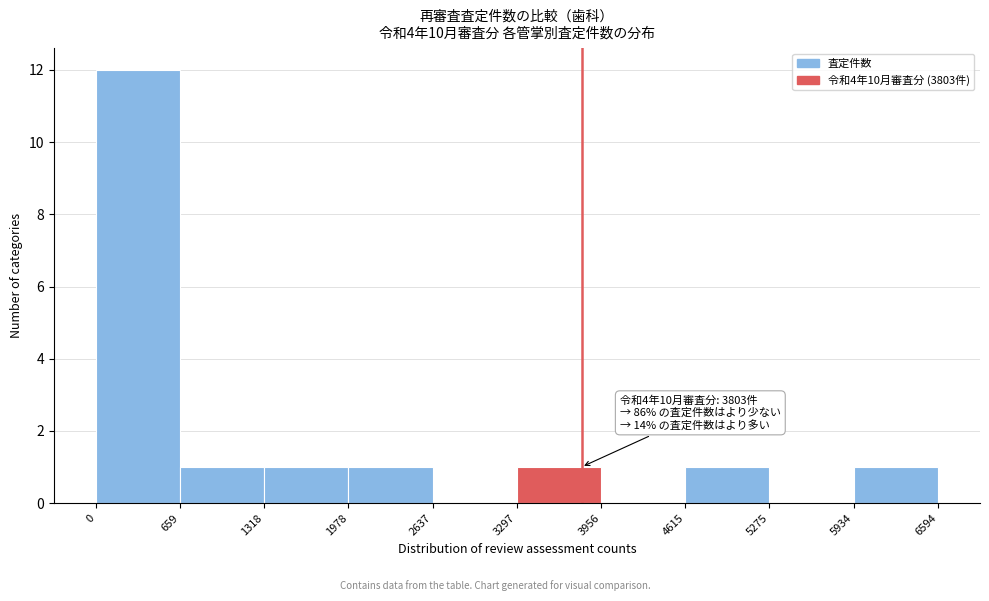

Which range on the x-axis has the tallest bar?

0 to 659